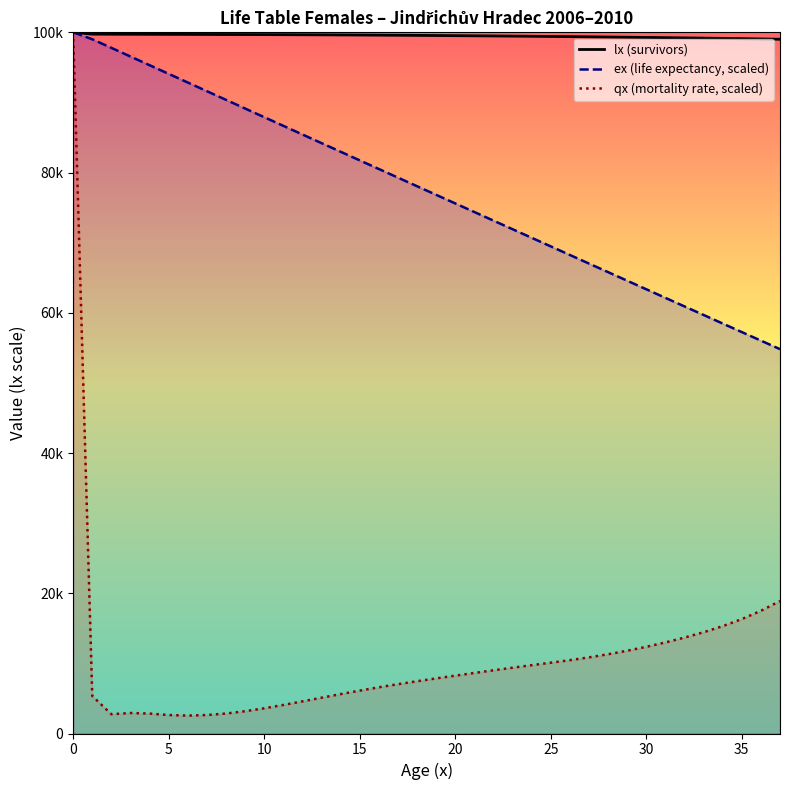

Is it true that ex (life expectancy, scaled) equals 41532.3 at 26?

False